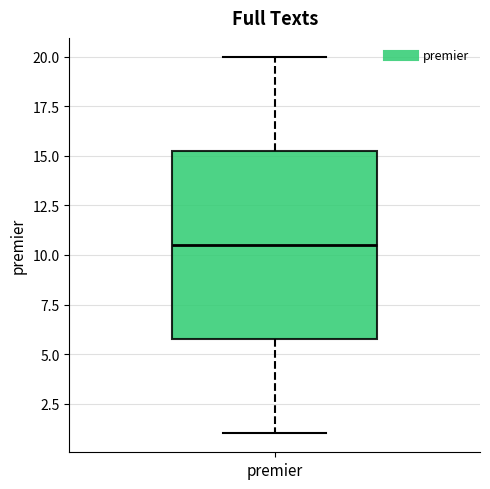

Transcribe this box plot: give where the median line is, the range the box spans, and where the two whiskers end, as read against the y-axis. The values are not printed on the chart, so give them approximately, as read against the axis.

median 10.5, box 6.0 to 15.5, whiskers 1.0 to 20.0